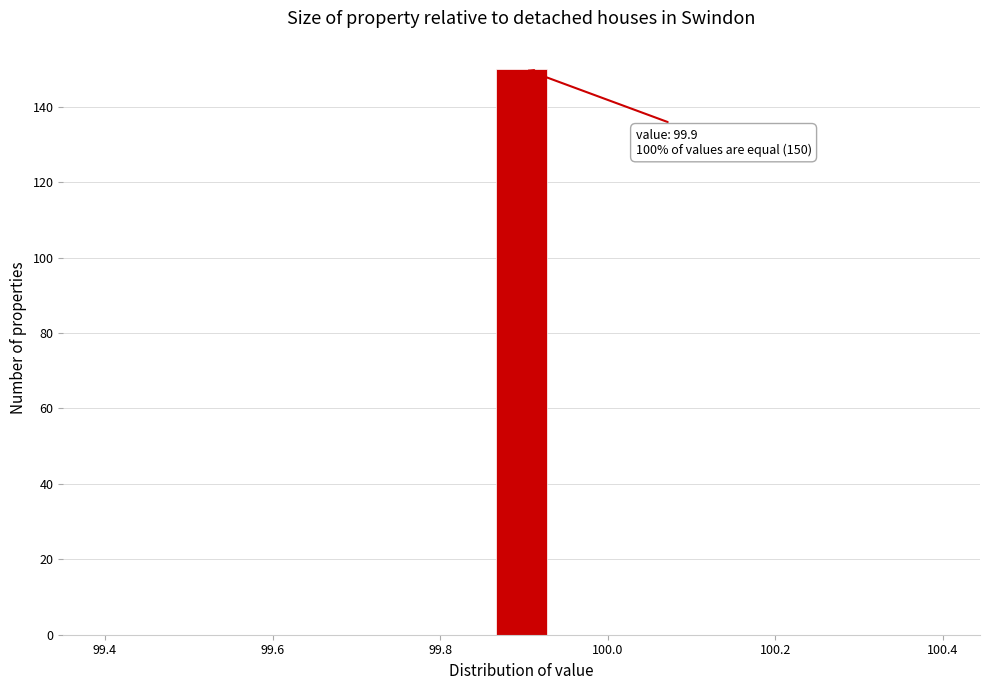

Read against the x-axis, roughly where is the centre of the tallest bar?

99.90